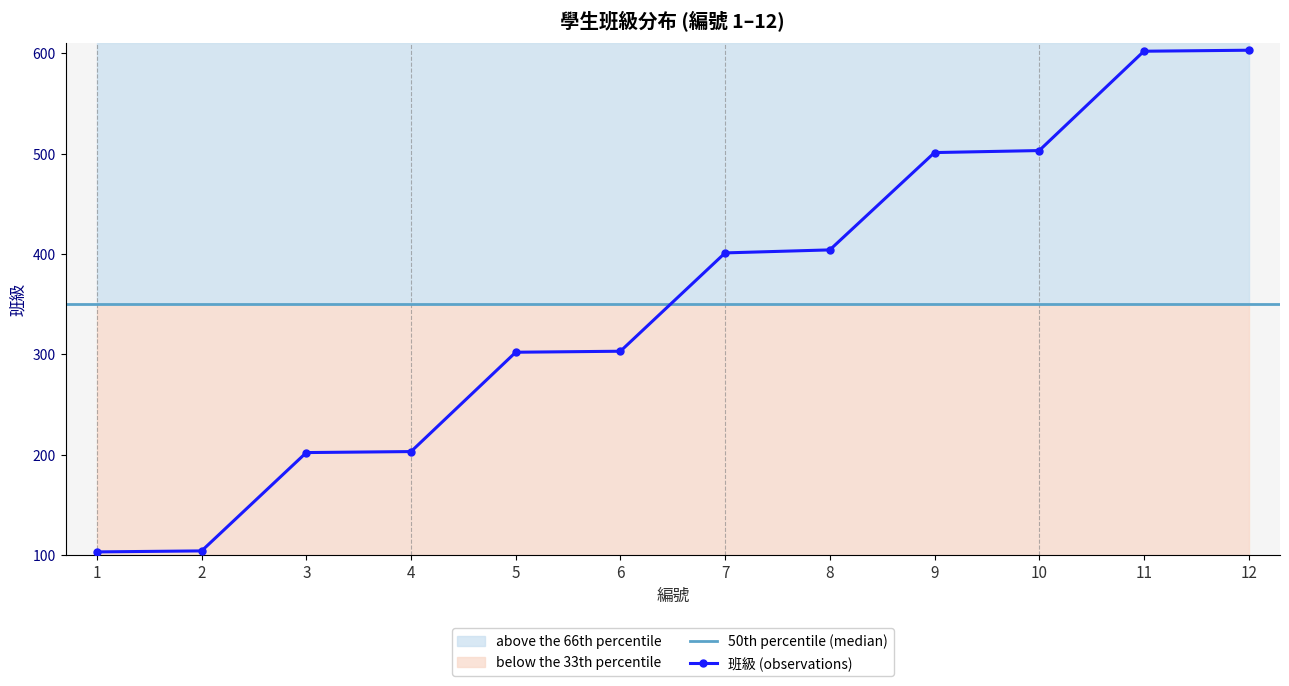

How many values exceed 401?

5